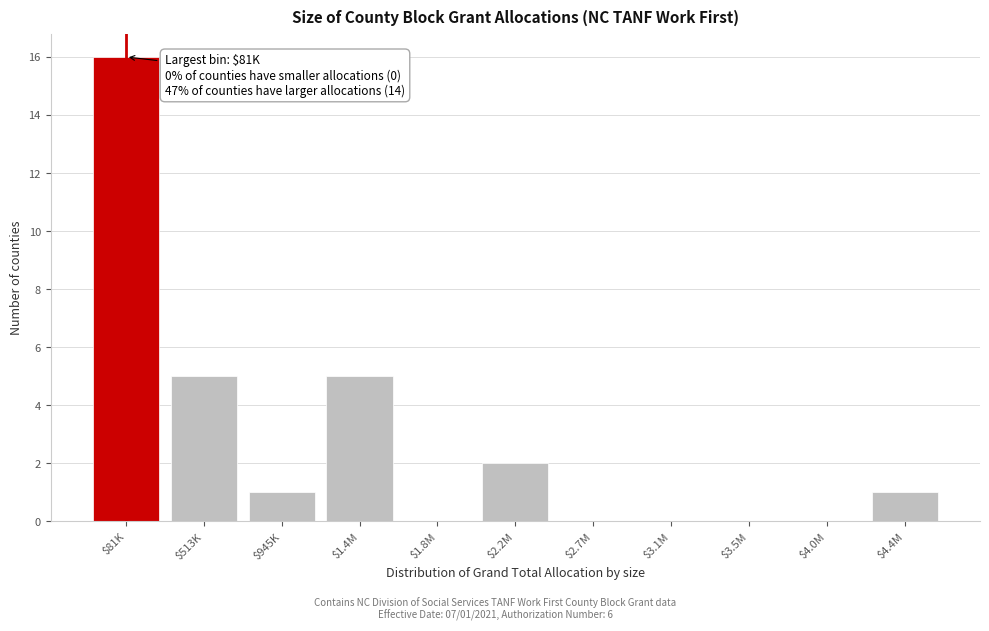

What is the sum of all values?

30